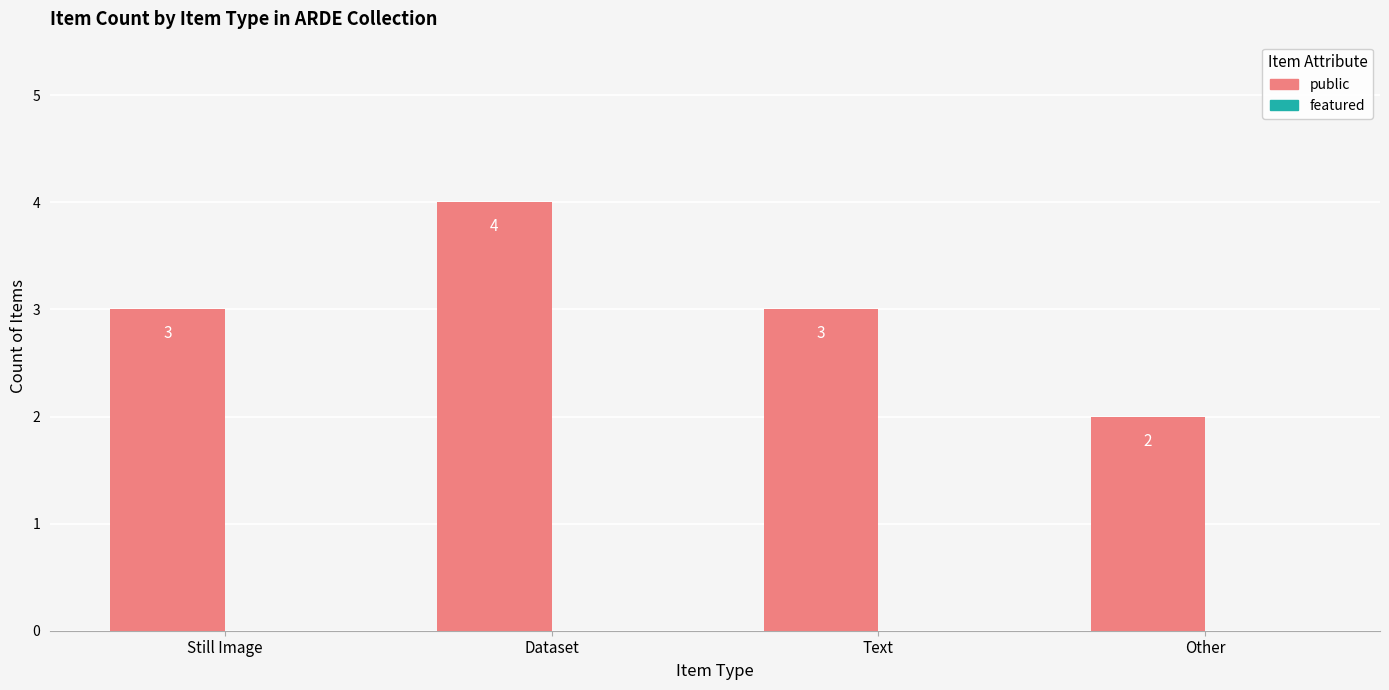

Count the values in the range 3 to 4.

3